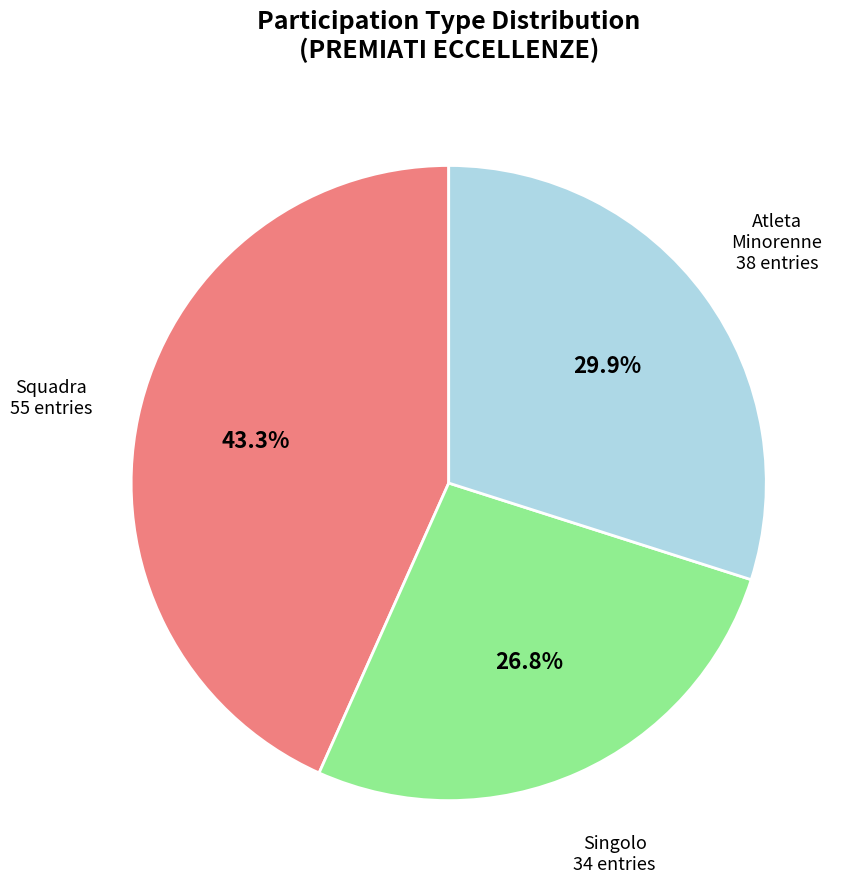

Is Atleta Minorenne the majority of the pie?

No